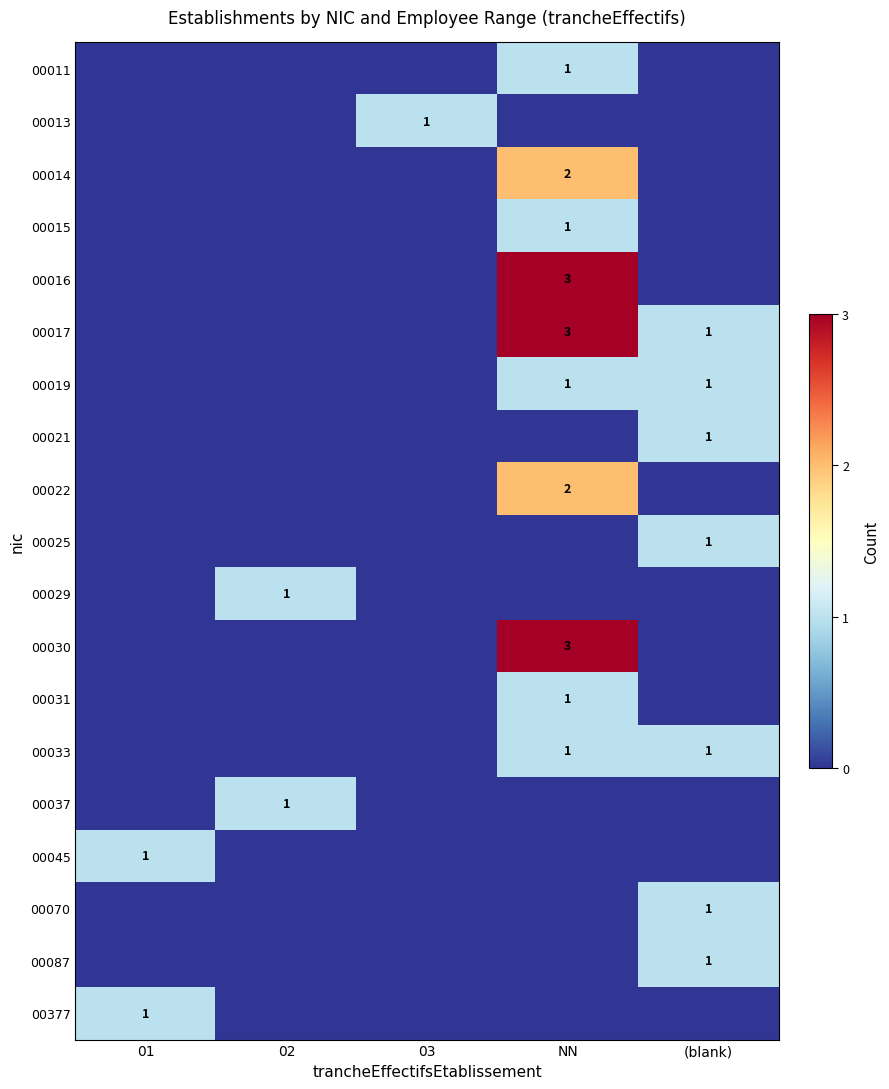

At which category is the sum across all series the highest?

NN